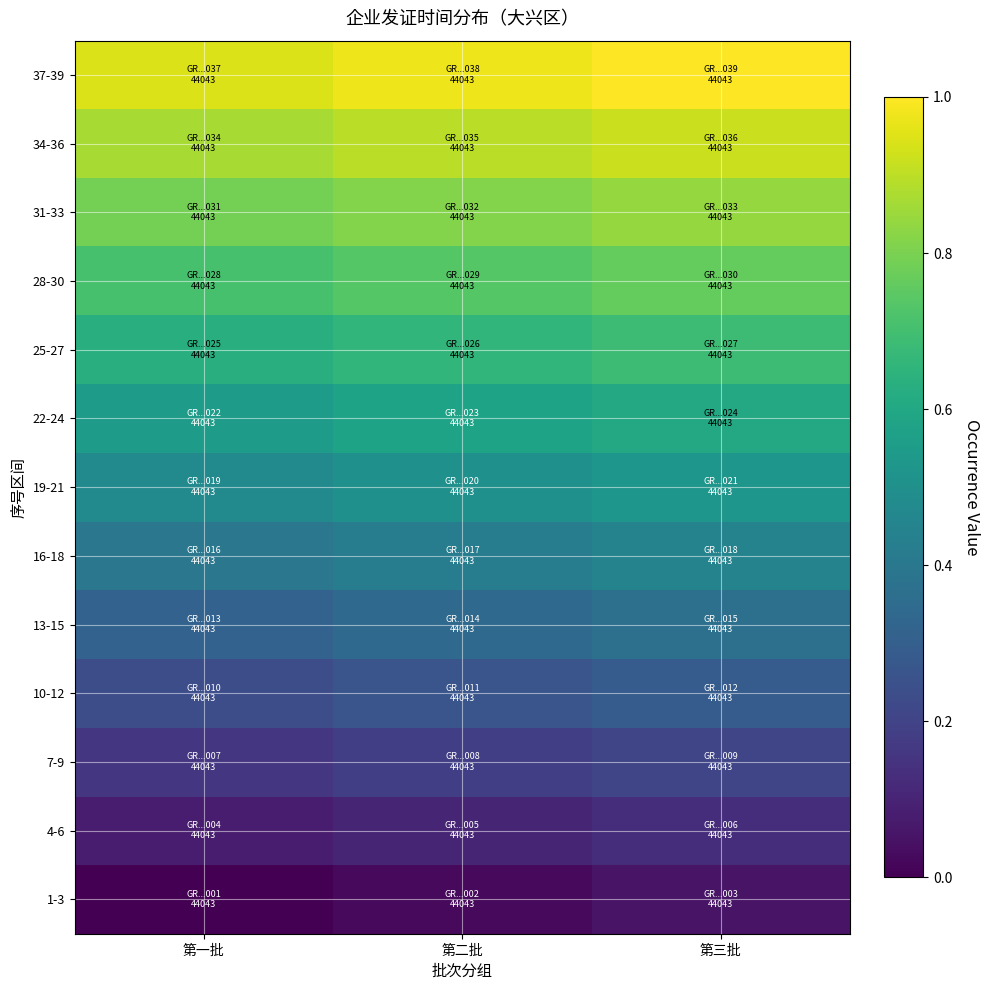

At 第三批, list the series in order from largest to smallest.

37-39, 34-36, 31-33, 28-30, 25-27, 22-24, 19-21, 16-18, 13-15, 10-12, 7-9, 4-6, 1-3